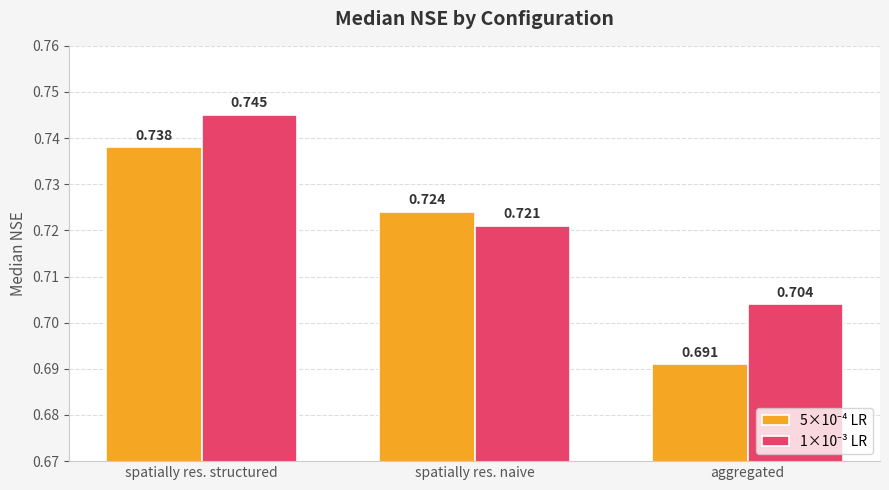

Which label corresponds to the largest value in the chart?

spatially res. structured